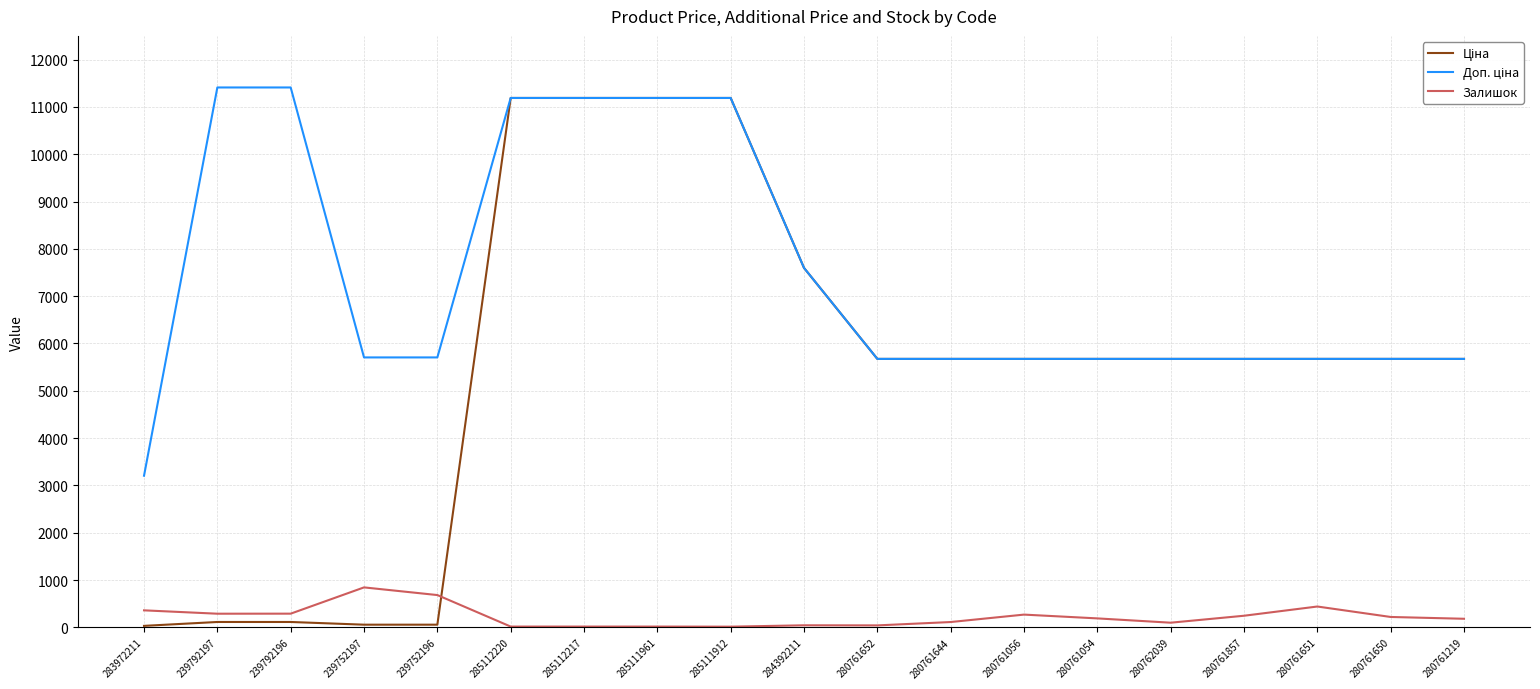

What is the spread (max minus min) of values at 280761056?

5403.8